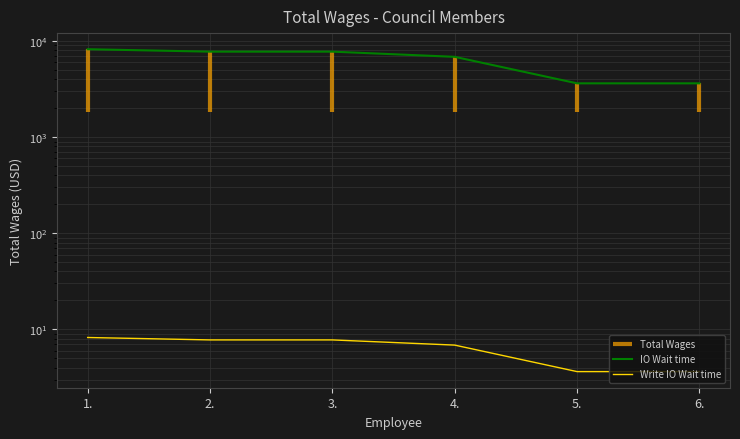

True or false: Write IO Wait time has a value of 1.0 at 6..

False